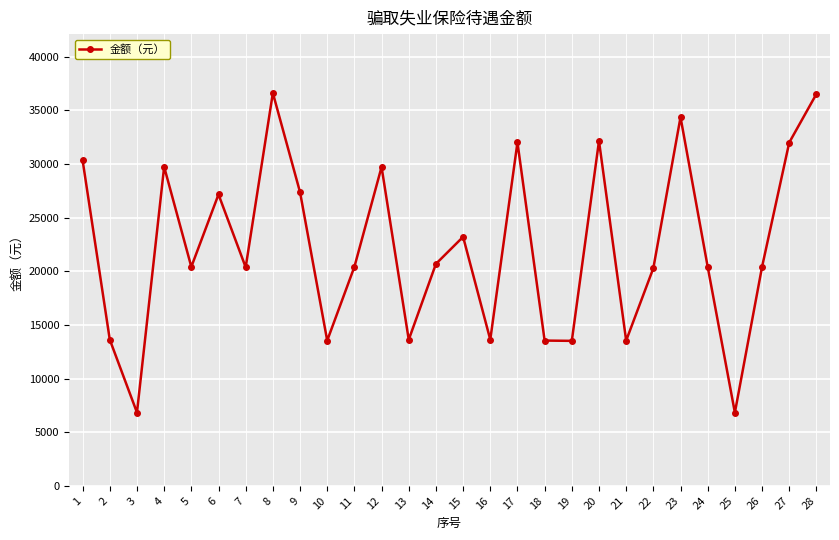

Where is the first local minimum?

3